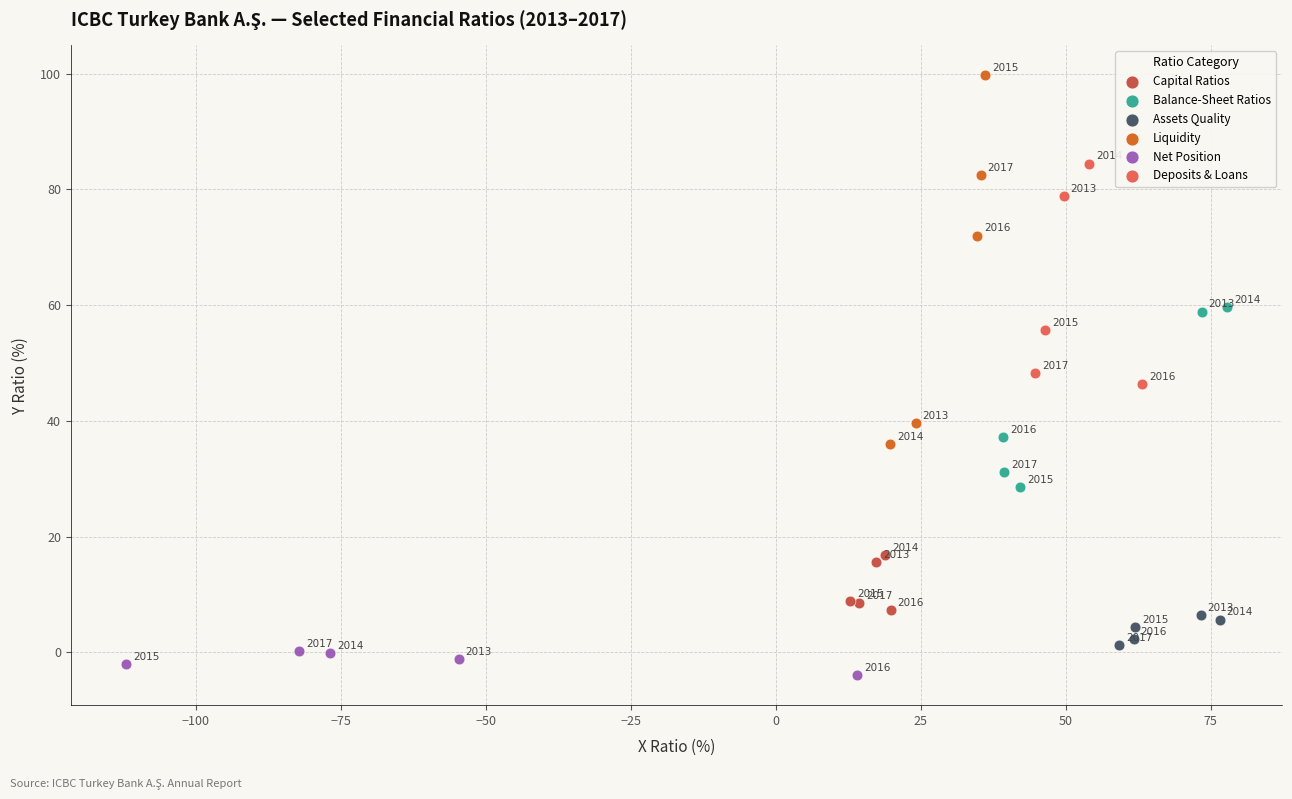

Which series contains the highest Y value?

Liquidity